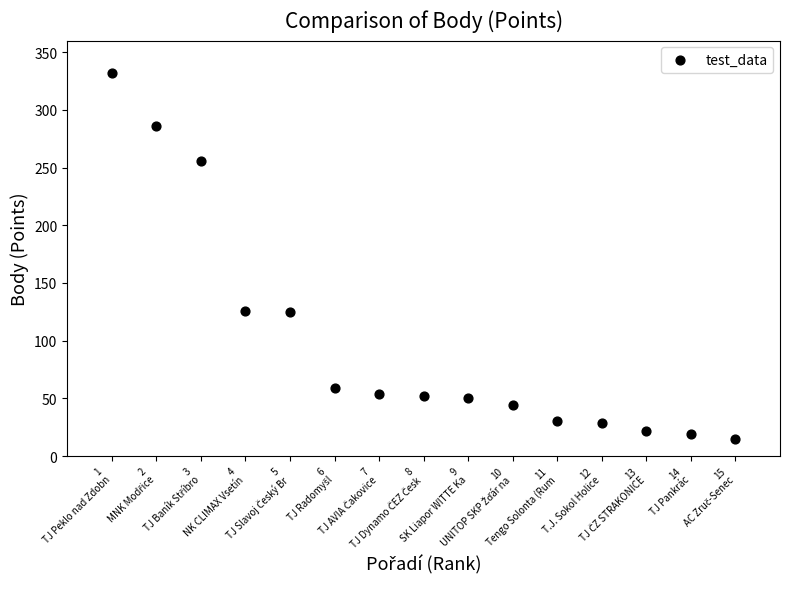

What is the range of X values (max minus min)?

14